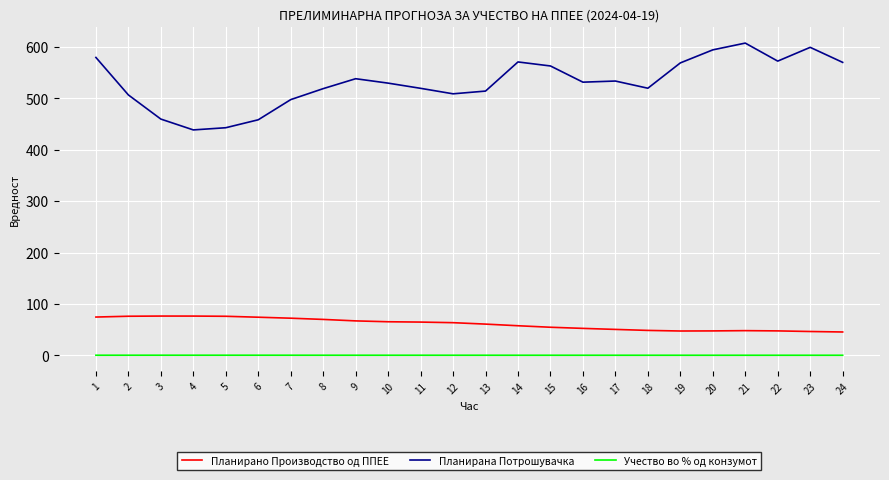

True or false: Учество во % од конзумот and Планирана Потрошувачка intersect in this chart.

False